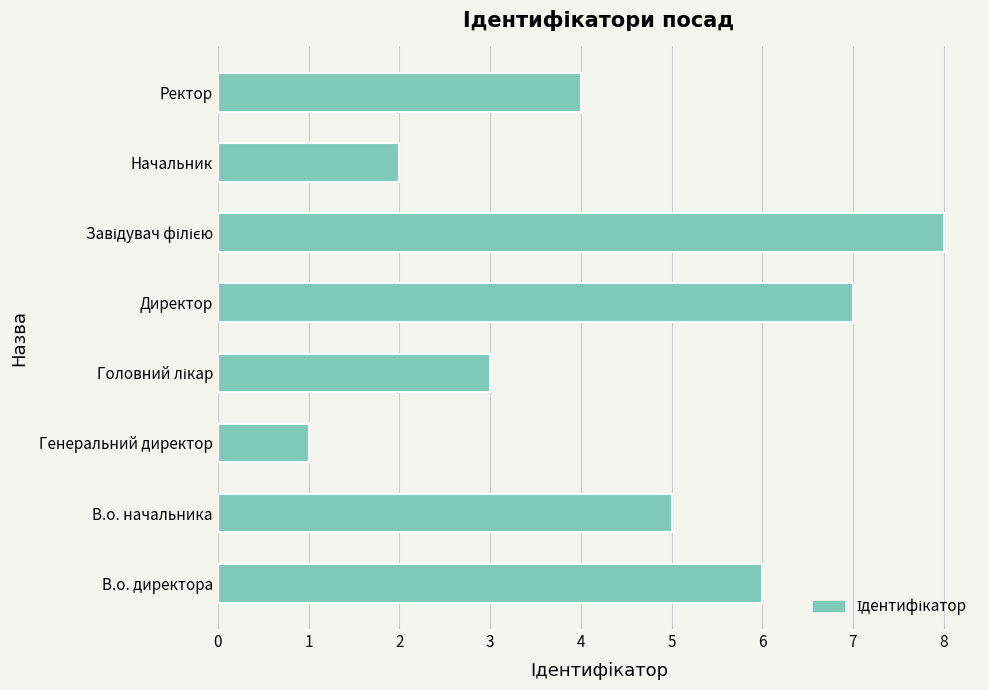

What is the sum of the values at Ректор and В.о. директора?

10